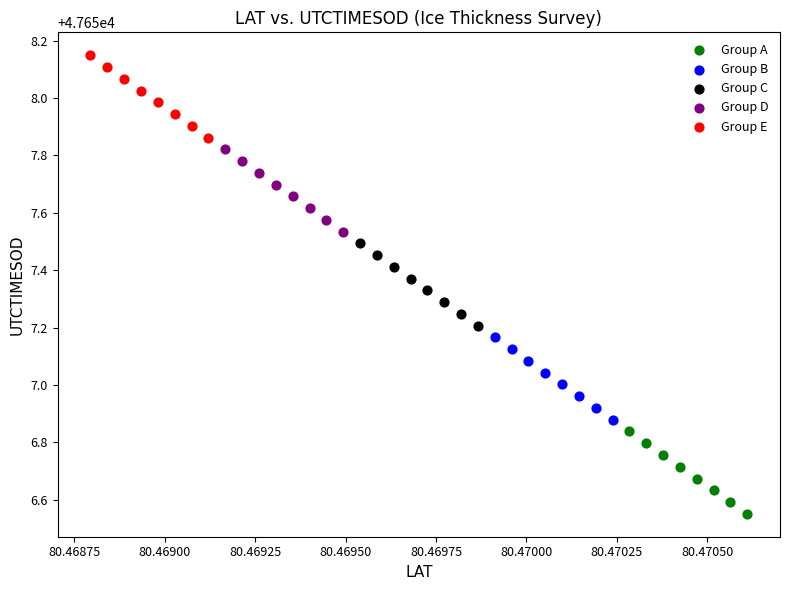

Which series contains the lowest Y value?

Group A